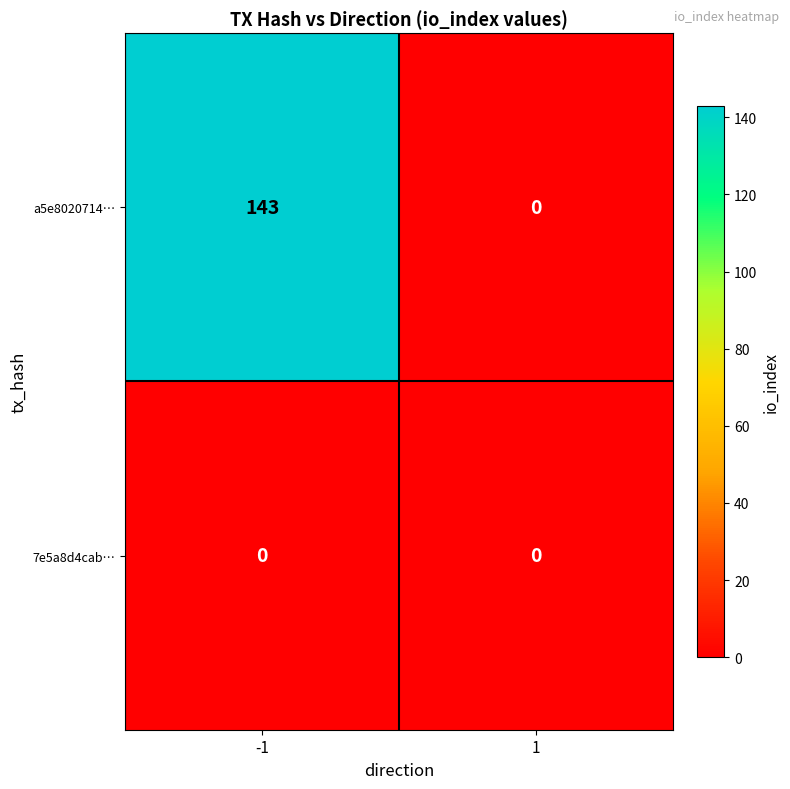

At -1, list the series in order from largest to smallest.

a5e8020714…, 7e5a8d4cab…